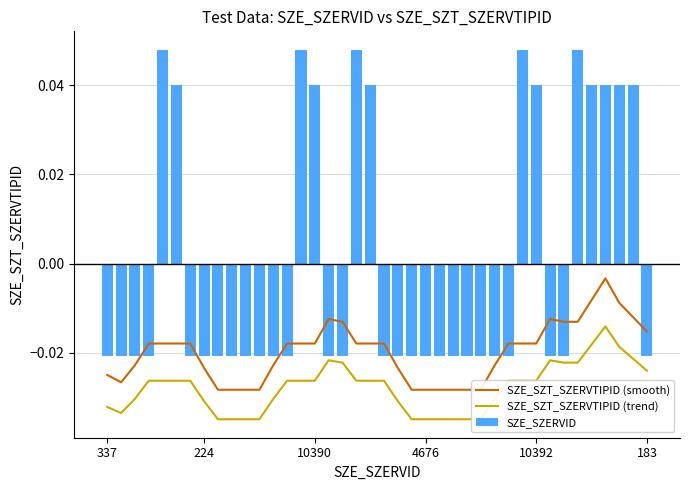

How many positive values does the SZE_SZERVID series have?

13